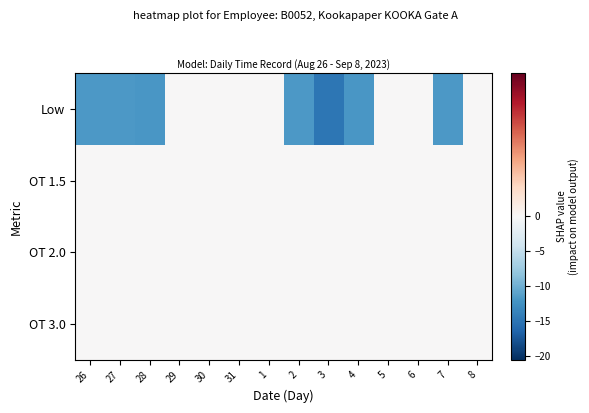

Rank the series at 30 from lowest to highest value.

Low, OT 1.5, OT 2.0, OT 3.0